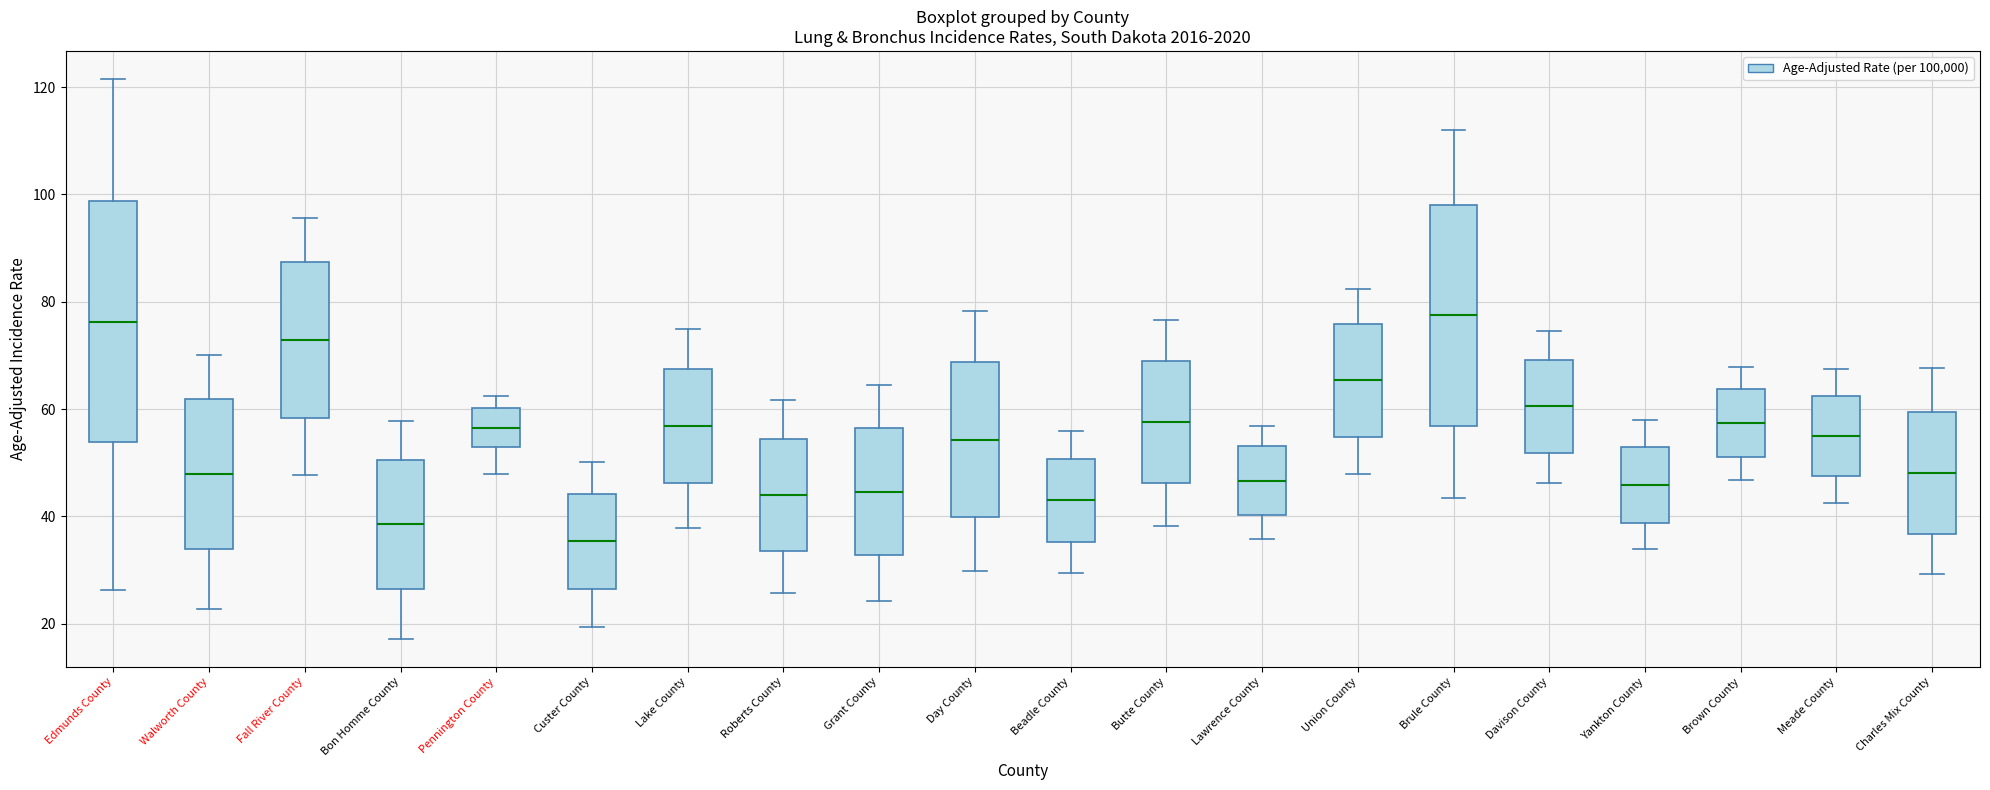

Reading left to right, read every box against the y-axis: the position of its median line, the range the box covers, and the ends of its whiskers. The values are not printed on the chart, so give them approximately, as read against the axis.

Edmunds County: median 76, box 54 to 98, whiskers 26 to 122
Walworth County: median 48, box 34 to 62, whiskers 22 to 70
Fall River County: median 72, box 58 to 88, whiskers 48 to 96
Bon Homme County: median 38, box 26 to 50, whiskers 18 to 58
Pennington County: median 56, box 52 to 60, whiskers 48 to 62
Custer County: median 36, box 26 to 44, whiskers 20 to 50
Lake County: median 56, box 46 to 68, whiskers 38 to 74
Roberts County: median 44, box 34 to 54, whiskers 26 to 62
Grant County: median 44, box 32 to 56, whiskers 24 to 64
Day County: median 54, box 40 to 68, whiskers 30 to 78
Beadle County: median 42, box 36 to 50, whiskers 30 to 56
Butte County: median 58, box 46 to 68, whiskers 38 to 76
Lawrence County: median 46, box 40 to 54, whiskers 36 to 56
Union County: median 66, box 54 to 76, whiskers 48 to 82
Brule County: median 78, box 56 to 98, whiskers 44 to 112
Davison County: median 60, box 52 to 70, whiskers 46 to 74
Yankton County: median 46, box 38 to 52, whiskers 34 to 58
Brown County: median 58, box 52 to 64, whiskers 46 to 68
Meade County: median 54, box 48 to 62, whiskers 42 to 68
Charles Mix County: median 48, box 36 to 60, whiskers 30 to 68